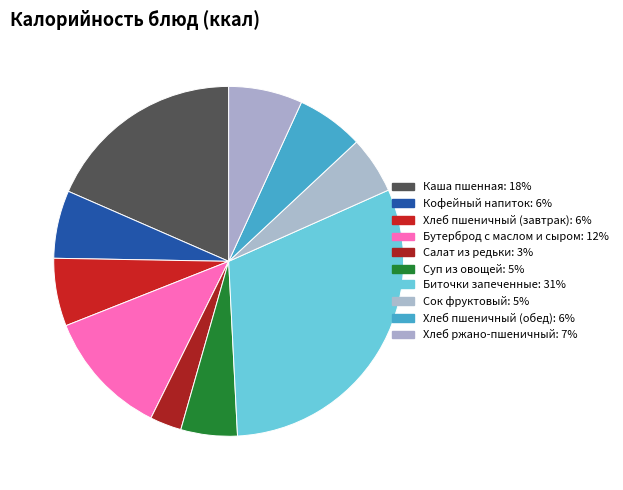

What portion of the pie excludes Суп из овощей?

94.8%